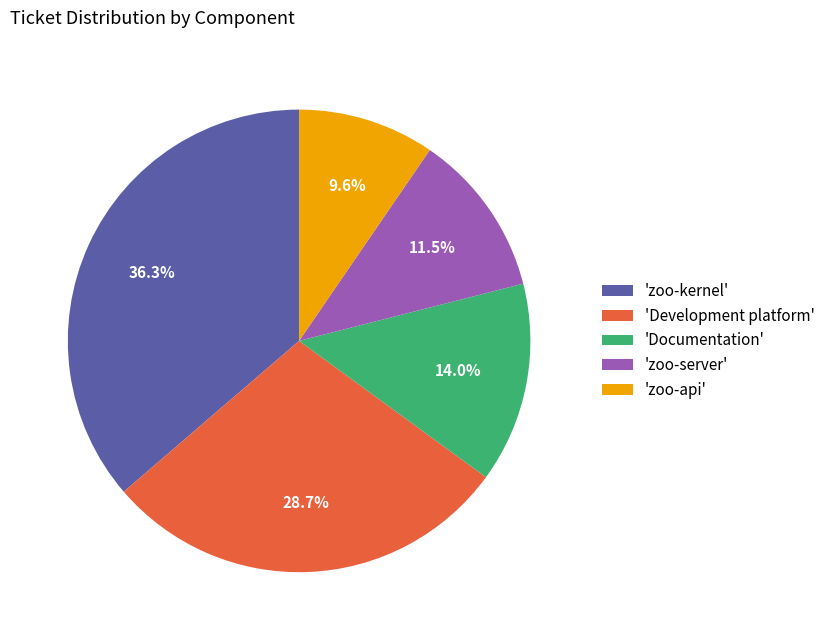

Rank the categories by value from highest to lowest.

'zoo-kernel', 'Development platform', 'Documentation', 'zoo-server', 'zoo-api'